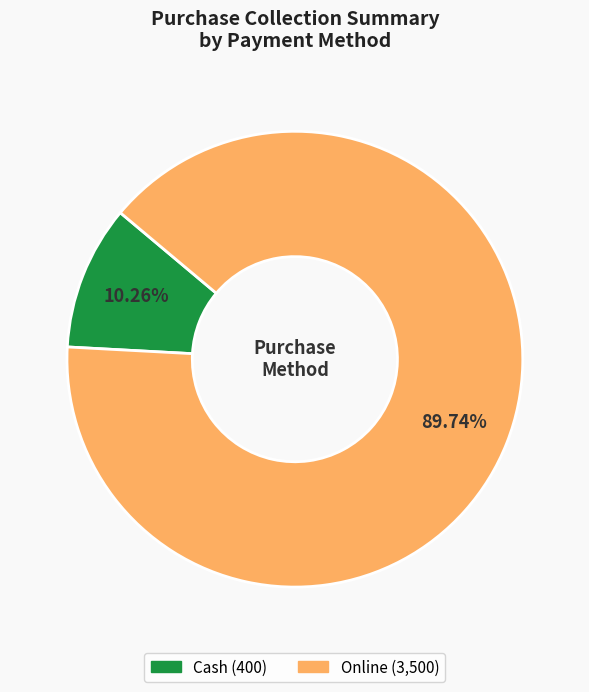

To the nearest percent, what percentage of the pie is Cash?

10%